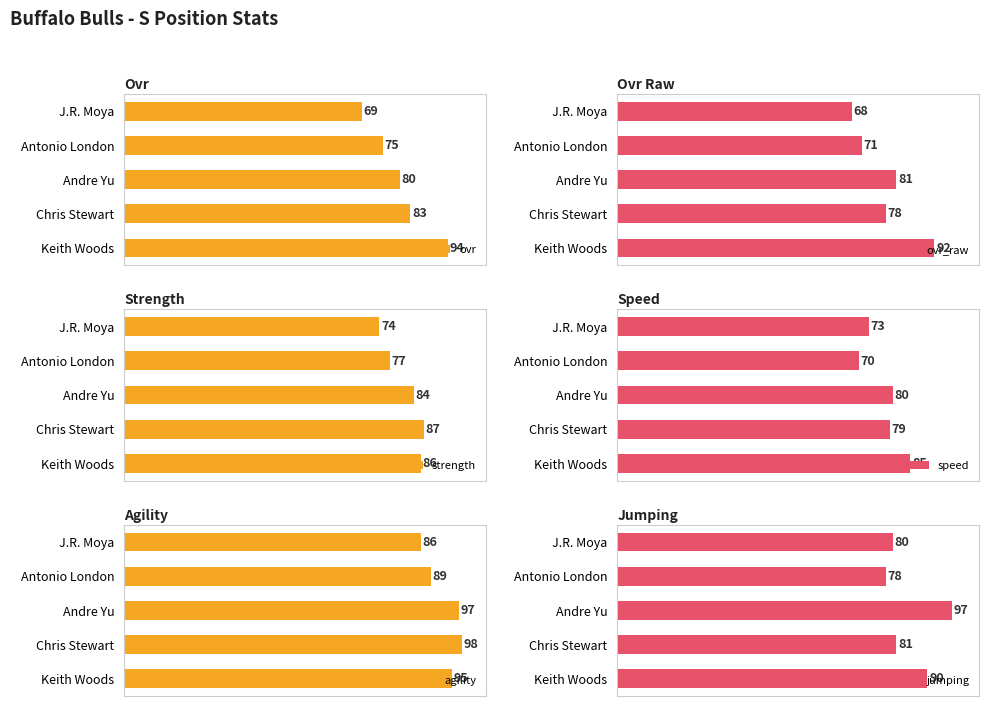

How many data points in strength are above 84?

2